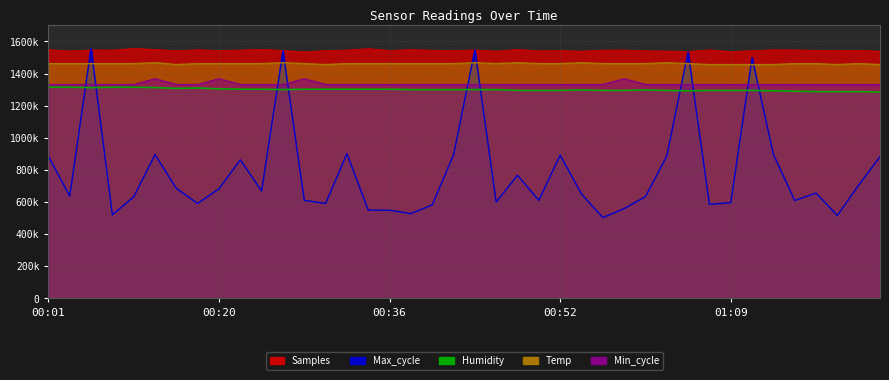

At 00:32, list the series in order from smallest to largest.

Max_cycle, Humidity, Min_cycle, Temp, Samples